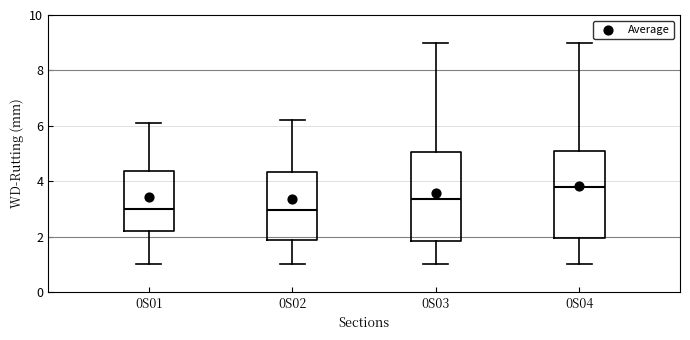

Where does the lower whisker of the box for 0S01 end on the y-axis? The values are not printed on the chart, so give them approximately, as read against the axis.

1.0